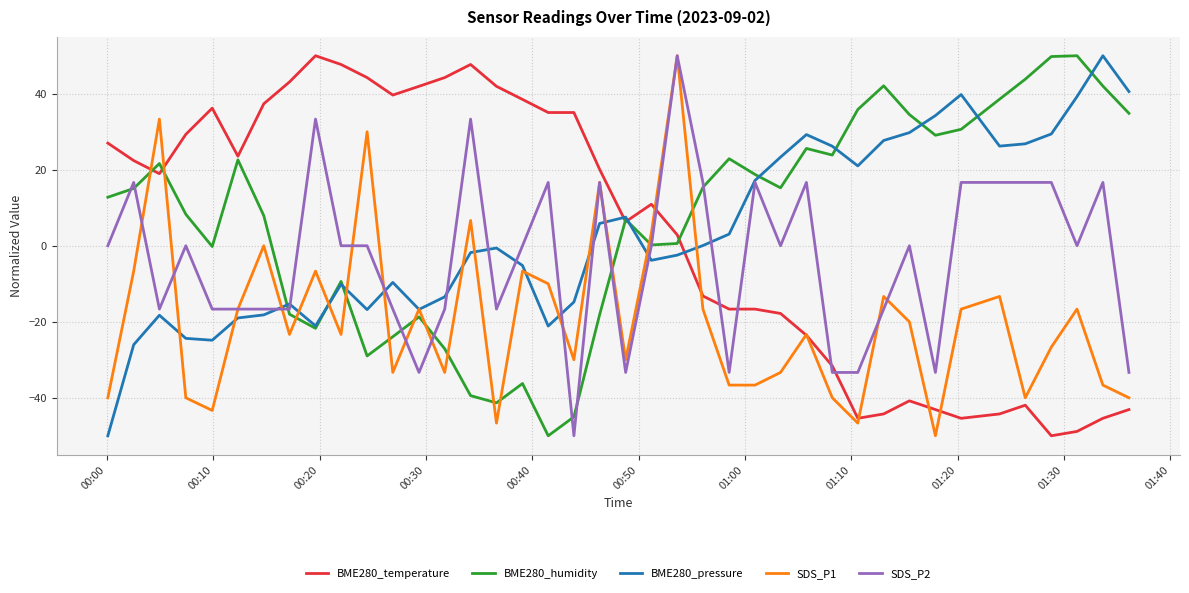

What are all the series names shown in the legend?

BME280_temperature, BME280_humidity, BME280_pressure, SDS_P1, SDS_P2